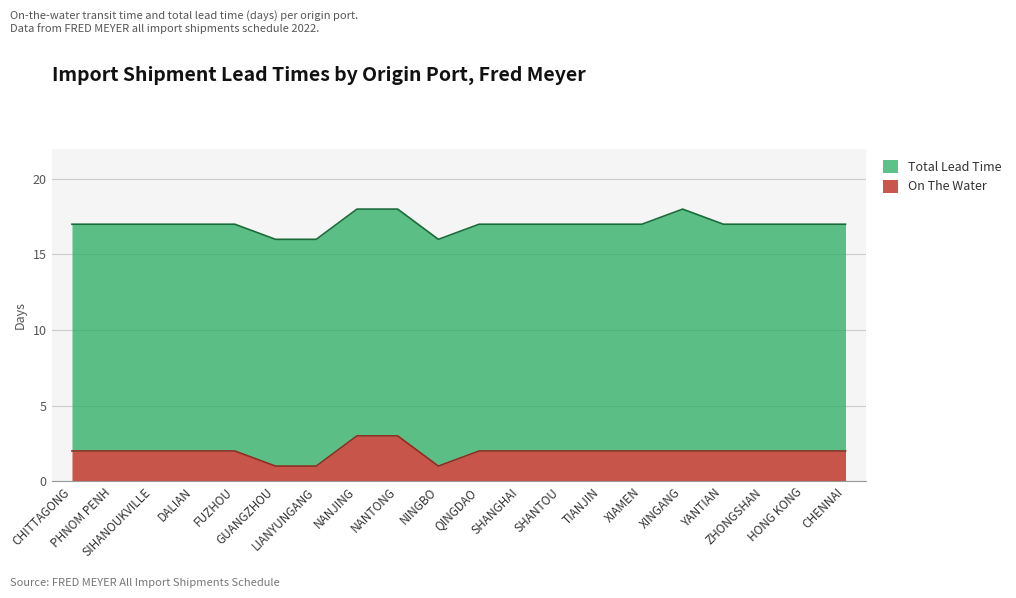

Is it true that On The Water equals 0 at CHENNAI?

False